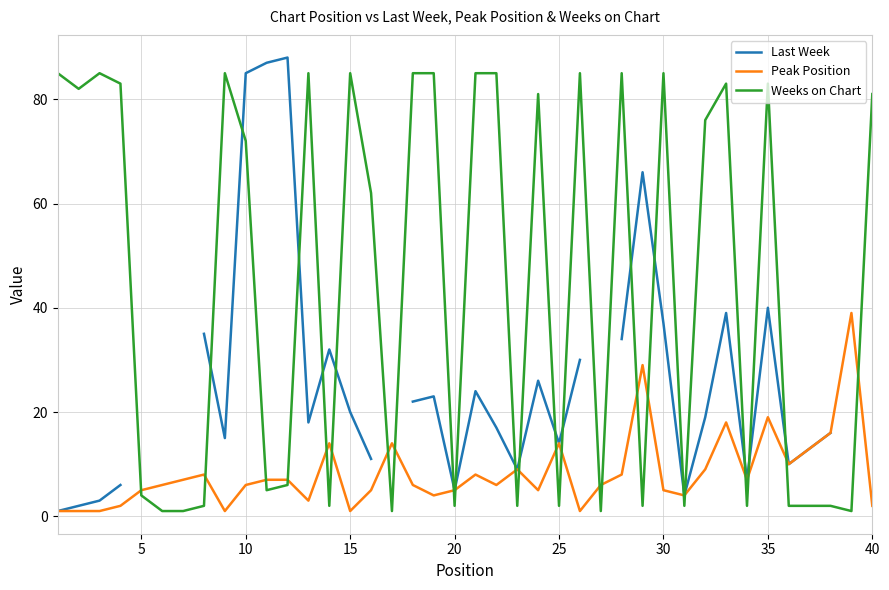

Which series ends up on top after the final intersection of Peak Position and Weeks on Chart?

Weeks on Chart